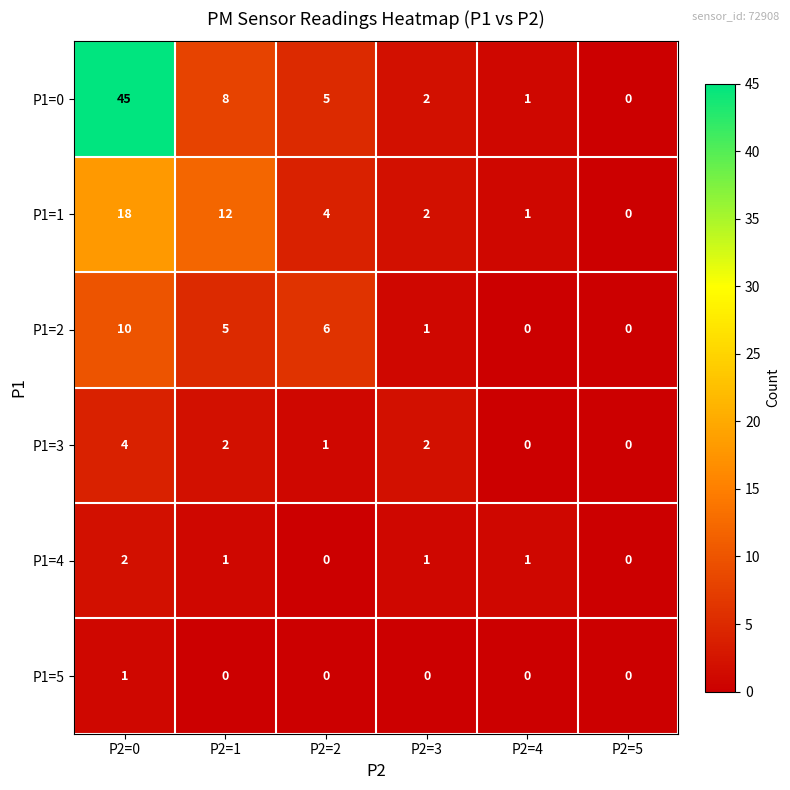

What is the total value across all series at P2=4?

3